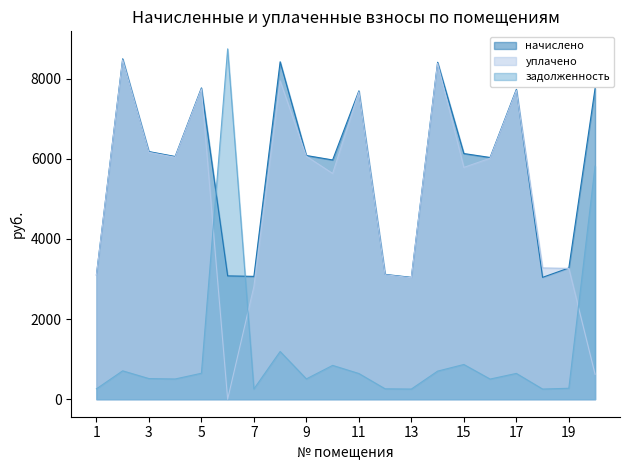

The задолженность series shows 437.9 at 12. True or false?

False